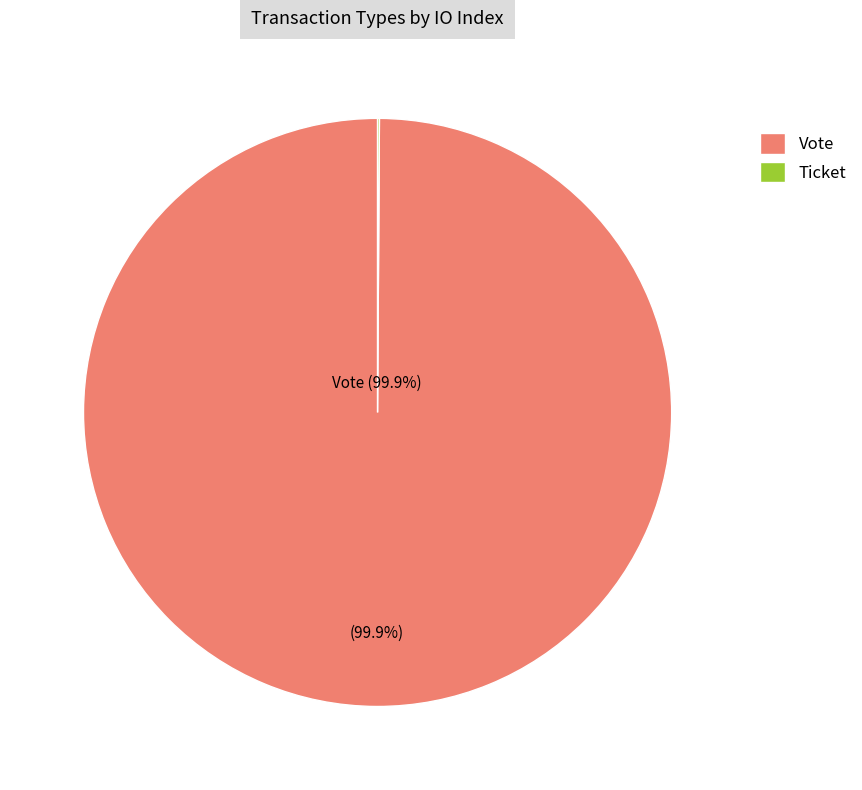

Which slice is the largest?

Vote